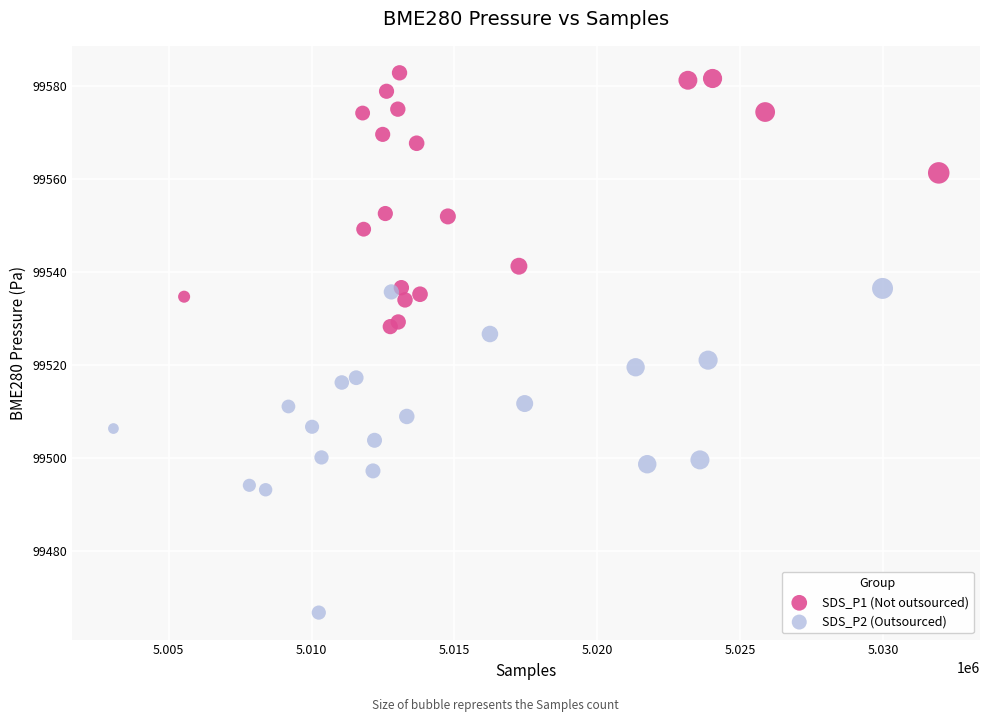

Which series has the largest Y range (max minus min)?

SDS_P2 (Outsourced)